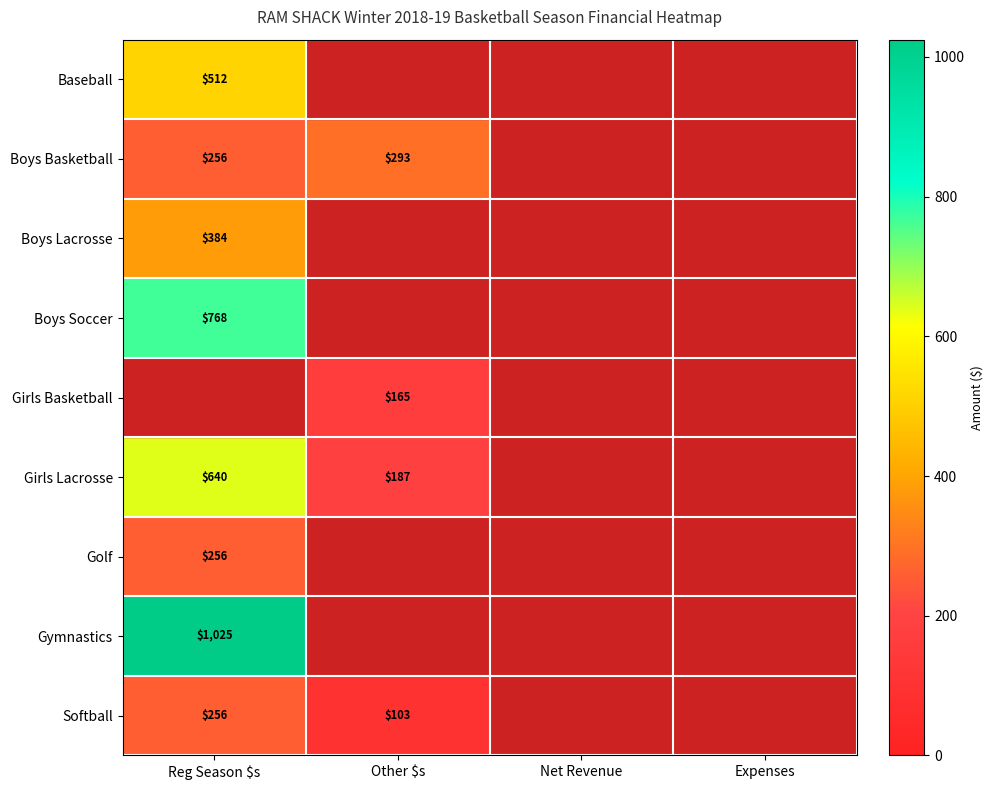

What is the total value across all series at Other $s?

748.5